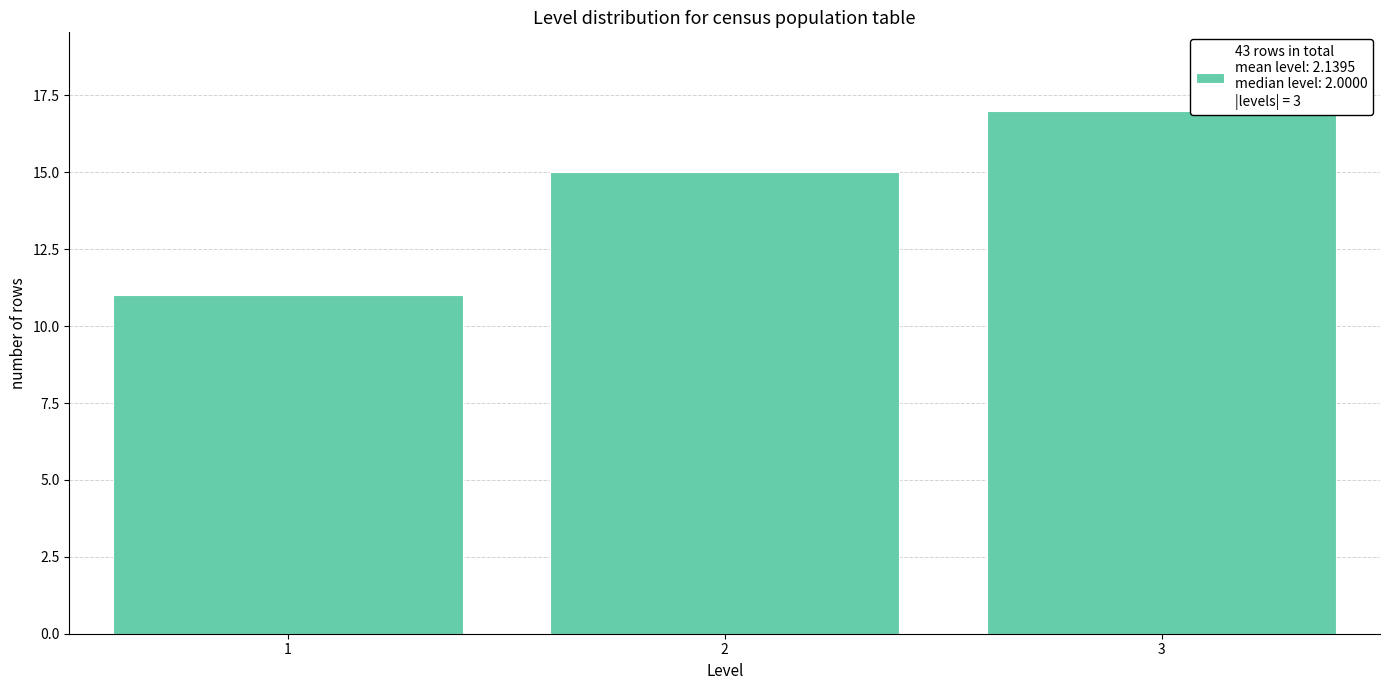

Reading right to left, transcribe all the data shown in this chart.

17	15	11